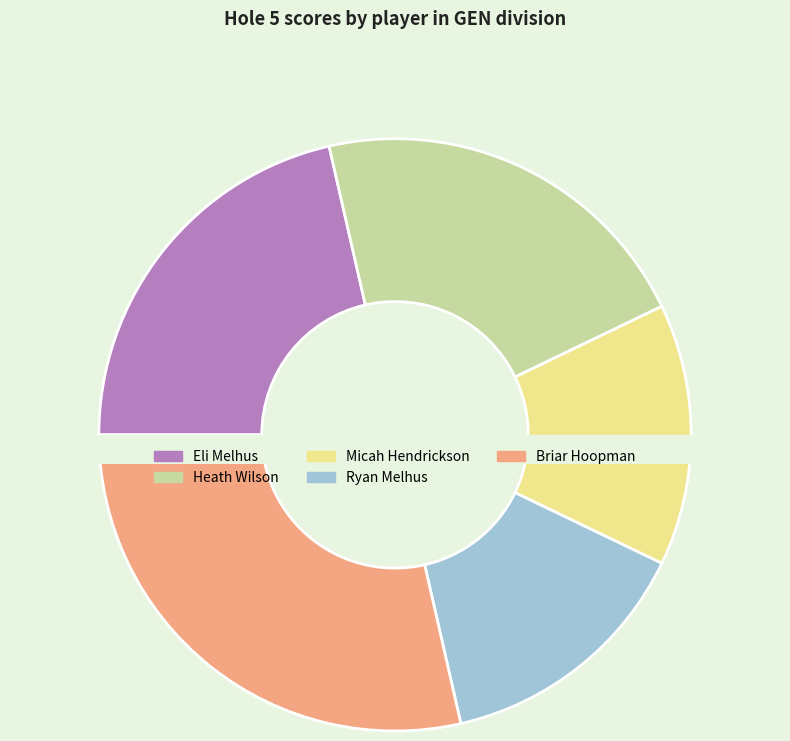

What percentage do Briar Hoopman and Ryan Melhus together represent?

42.9%